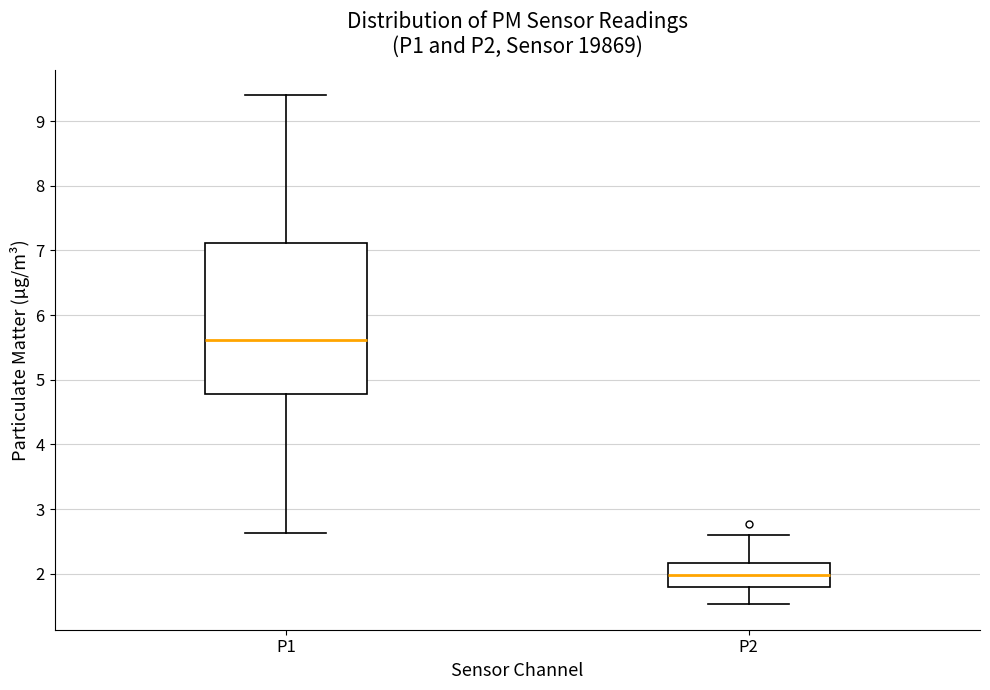

Where does the upper whisker of the box for P2 end on the y-axis? The values are not printed on the chart, so give them approximately, as read against the axis.

2.6